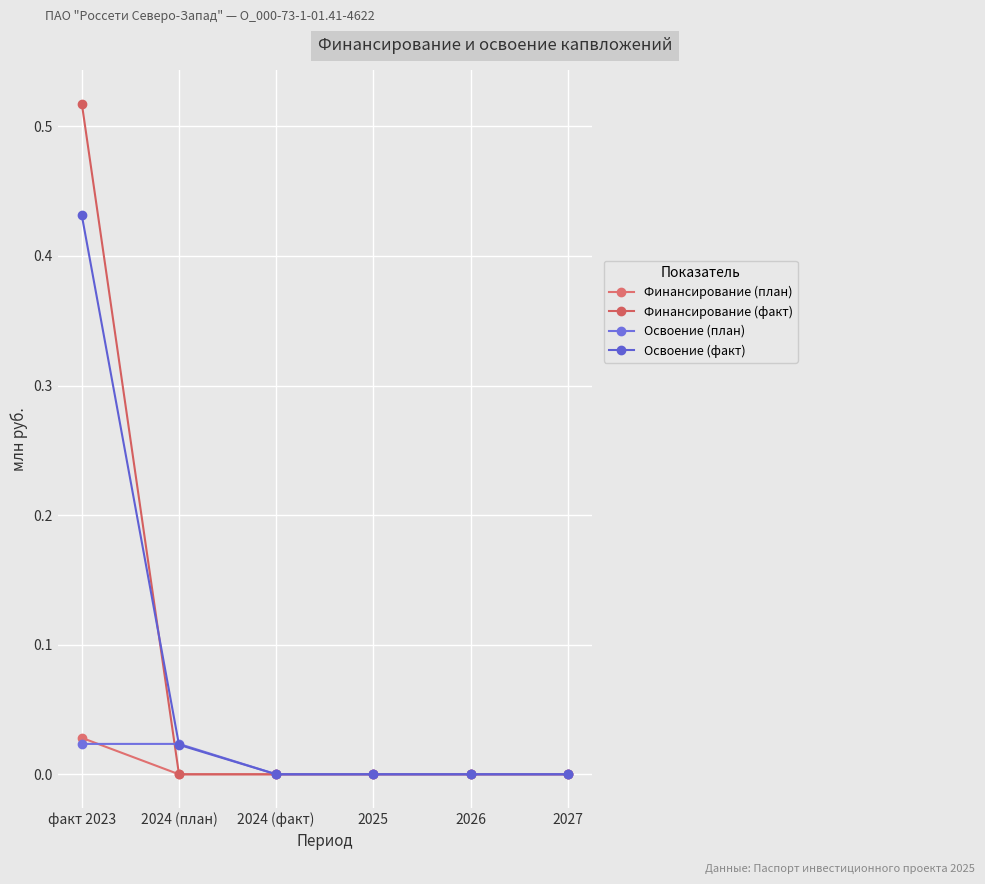

True or false: Освоение (план) has a value of 0.0 at 2024 (факт).

True